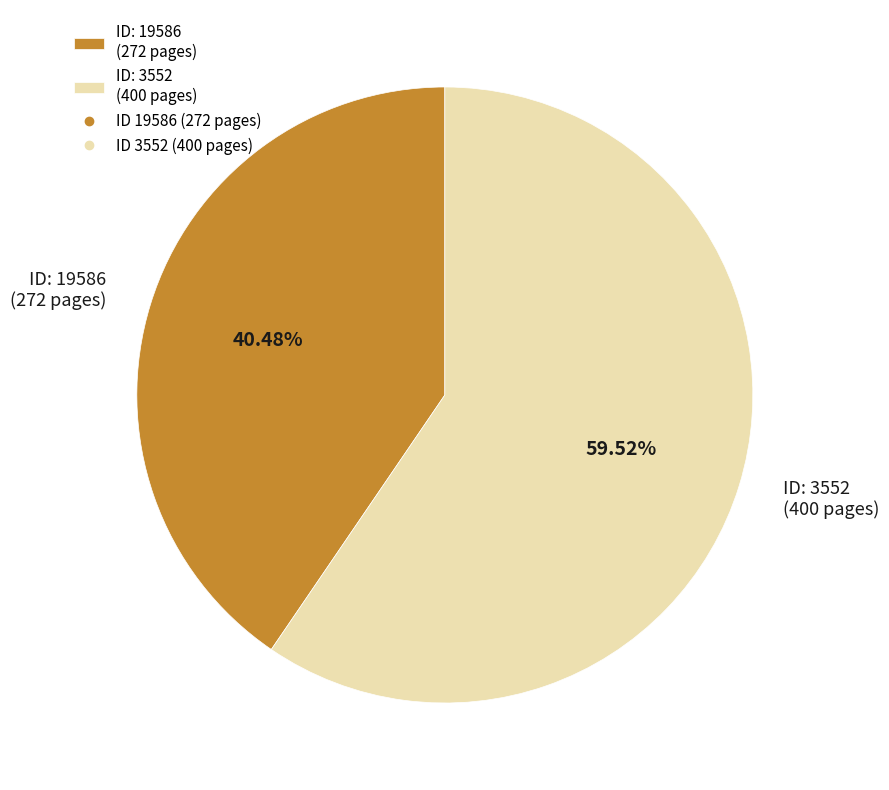

Do ID: 3552 (400 pages) and ID: 19586 (272 pages) together represent more than half of the pie?

Yes